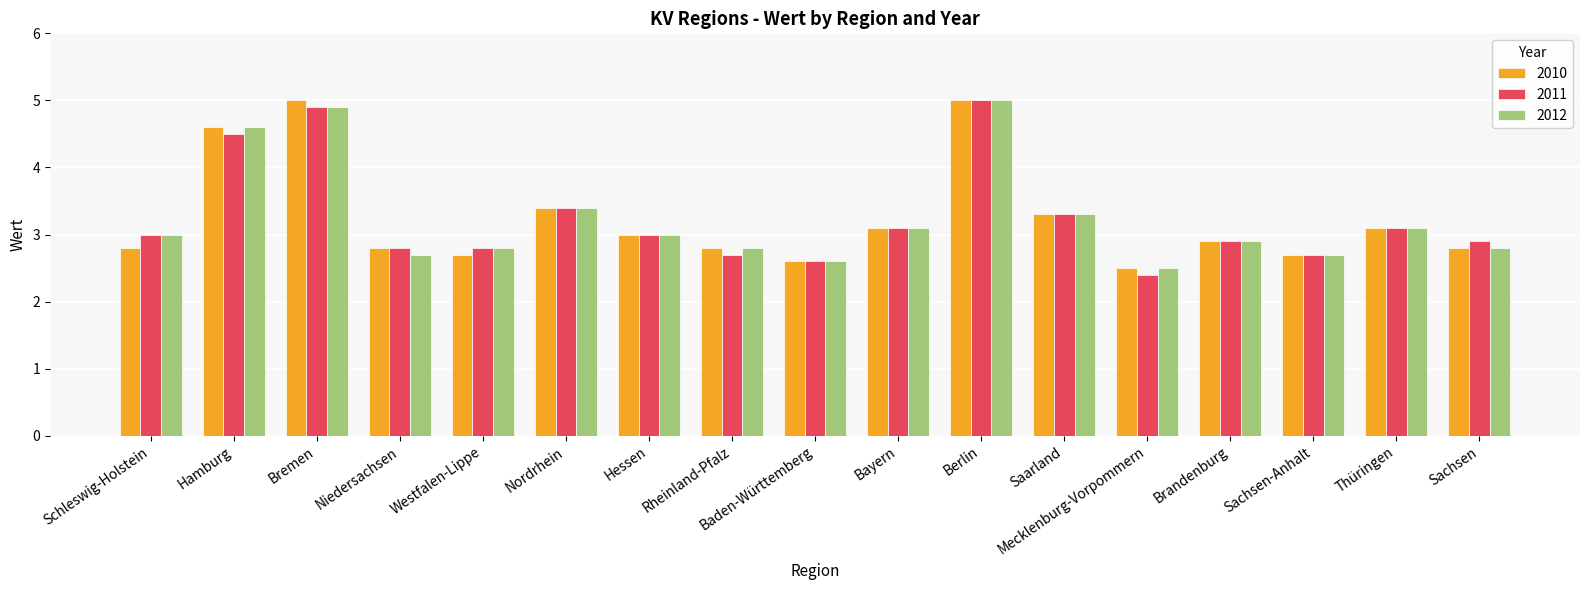

What is the total value across all series at Westfalen-Lippe?

8.3